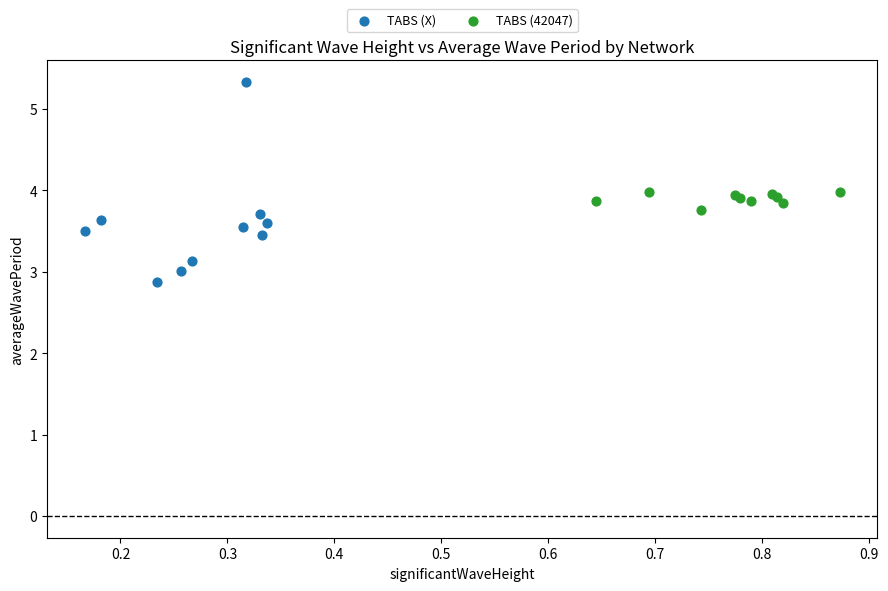

Which series contains the highest Y value?

TABS (X)